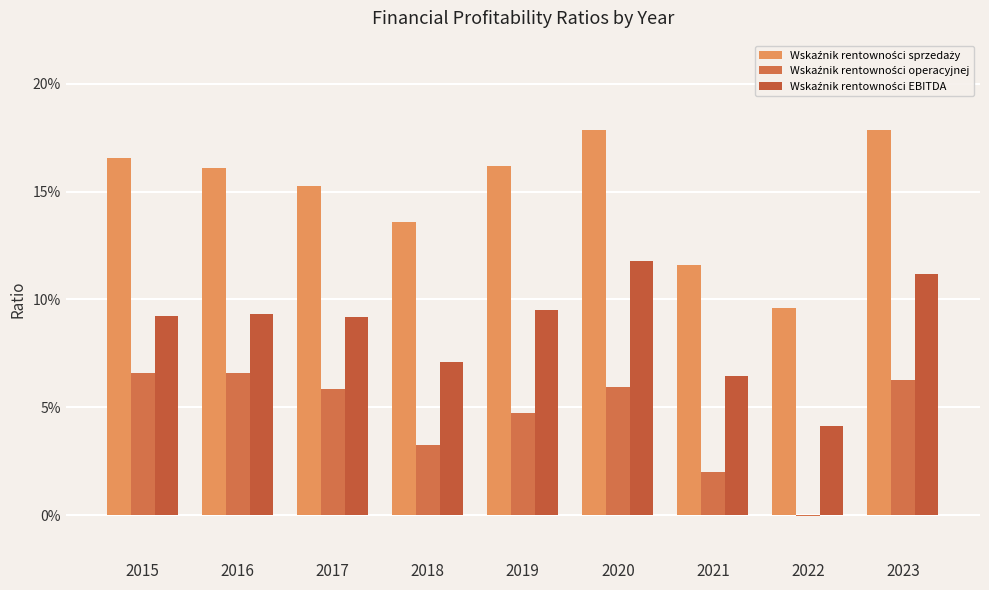

Where is Wskaźnik rentowności EBITDA nearest to the value 0?

2022